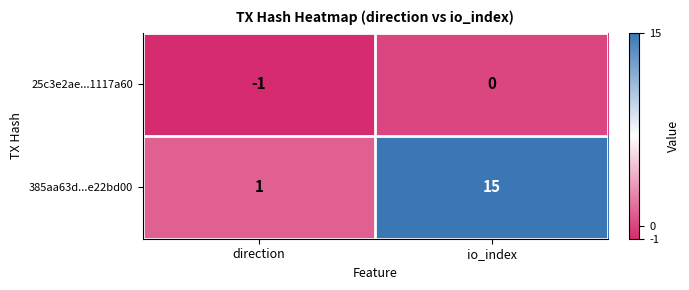

At which category does the chart reach its peak across all series?

io_index